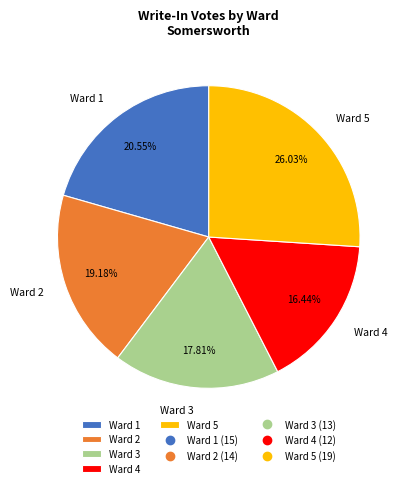

Is there a majority slice in this chart?

No